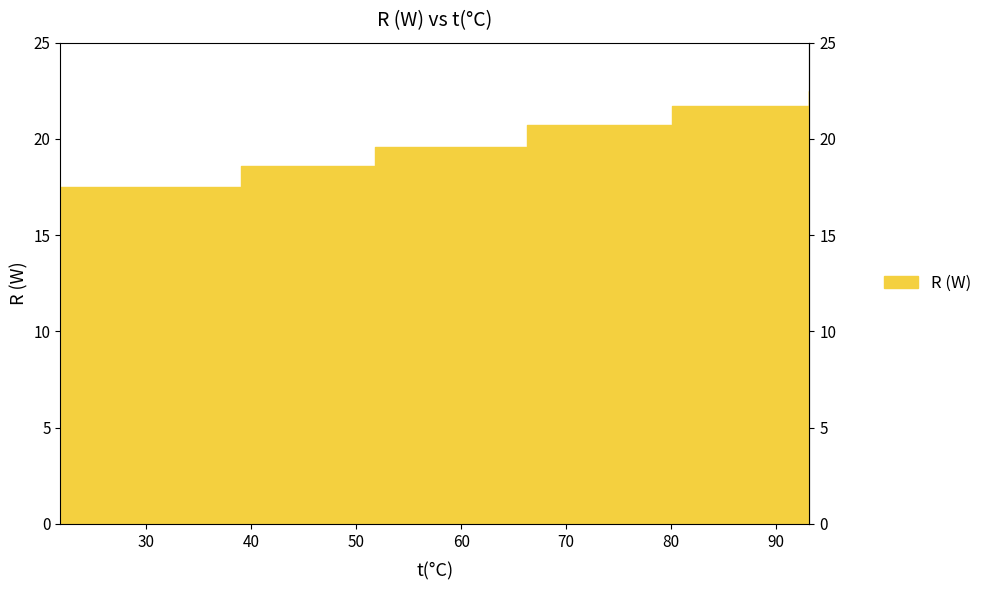

Reading left to right, what are all the values shown in this chart?

17.5	18.6	19.6	20.7	21.7	22.5